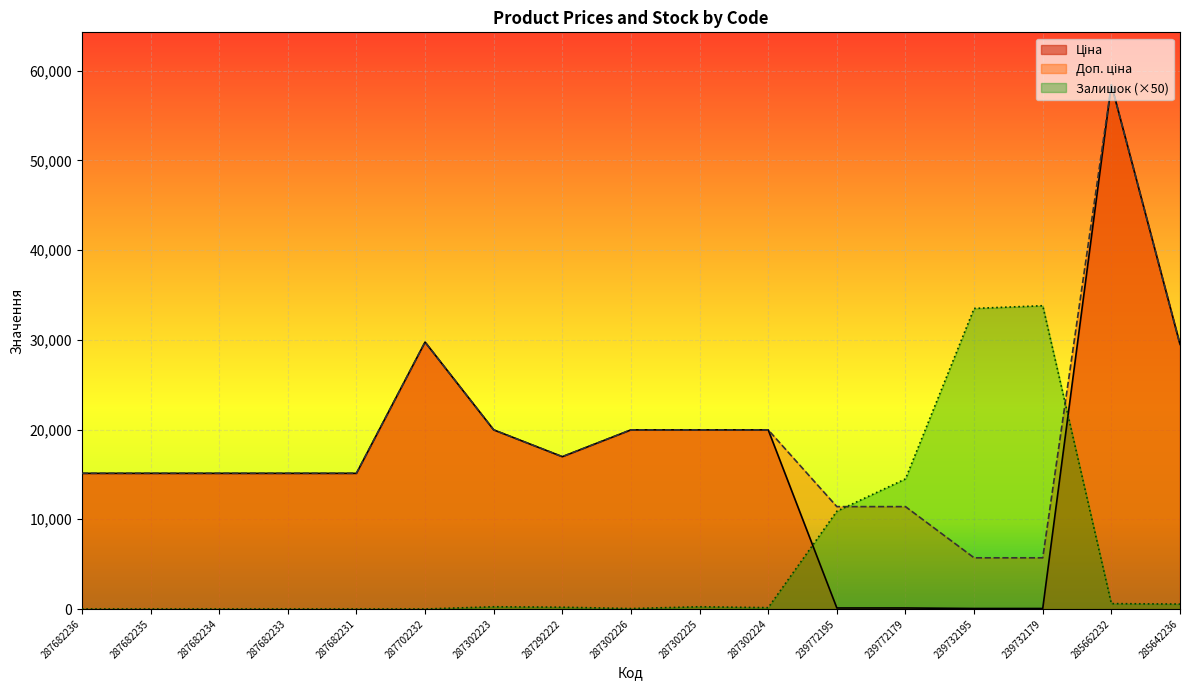

What is the difference between the Залишок values at 287682236 and 287302225?

250.0